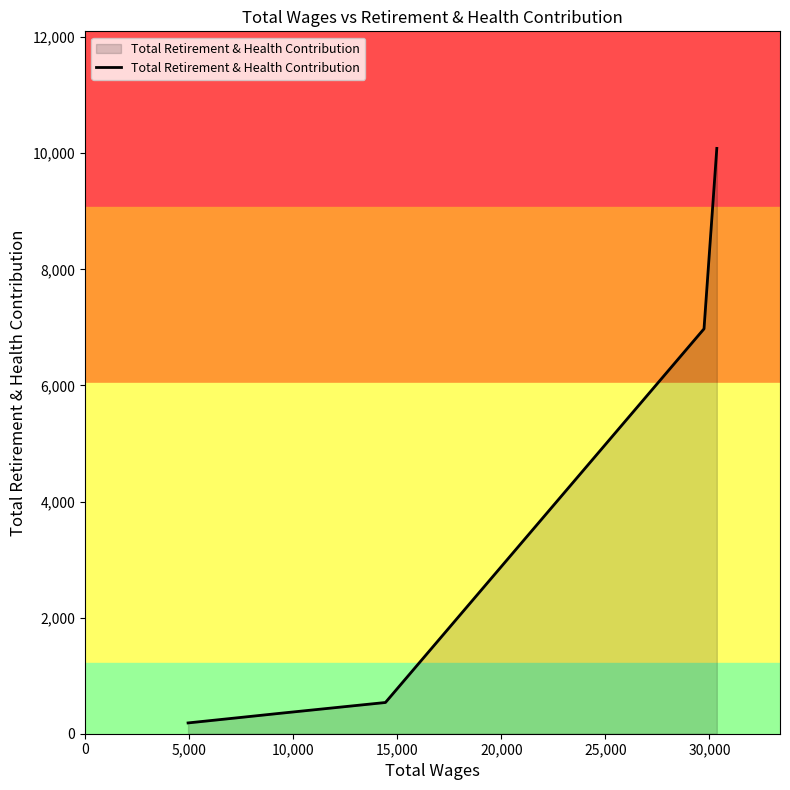

What is the greatest value displayed?

10083